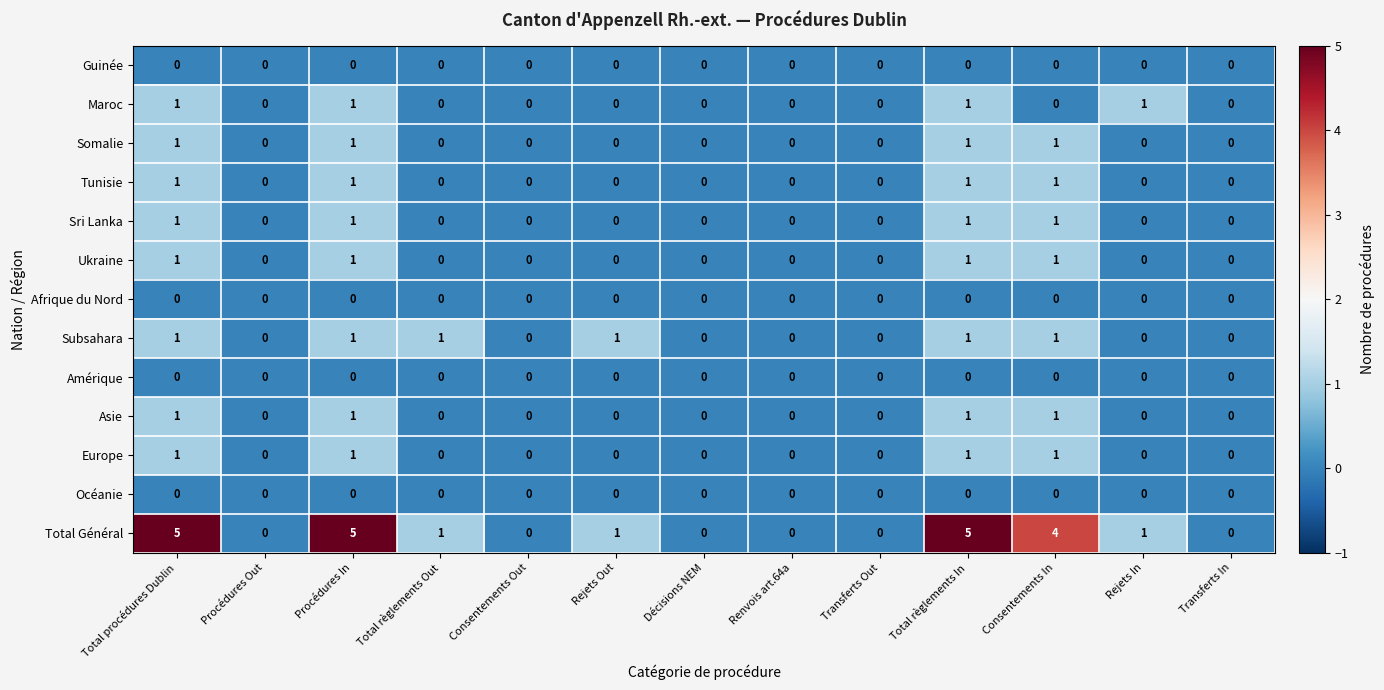

Which series has the largest range (max minus min)?

Total Général